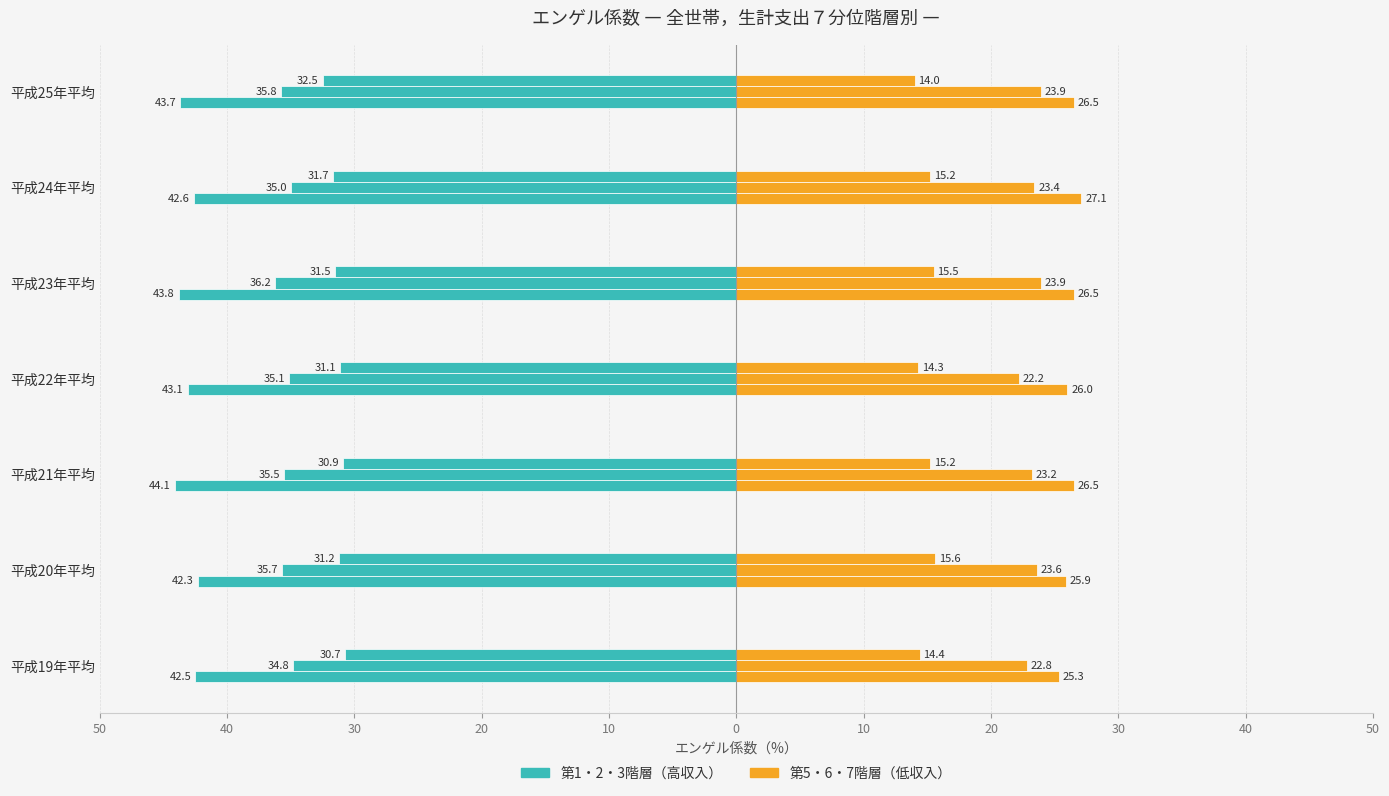

What is the lowest value of the 第1階層 series?

-44.1